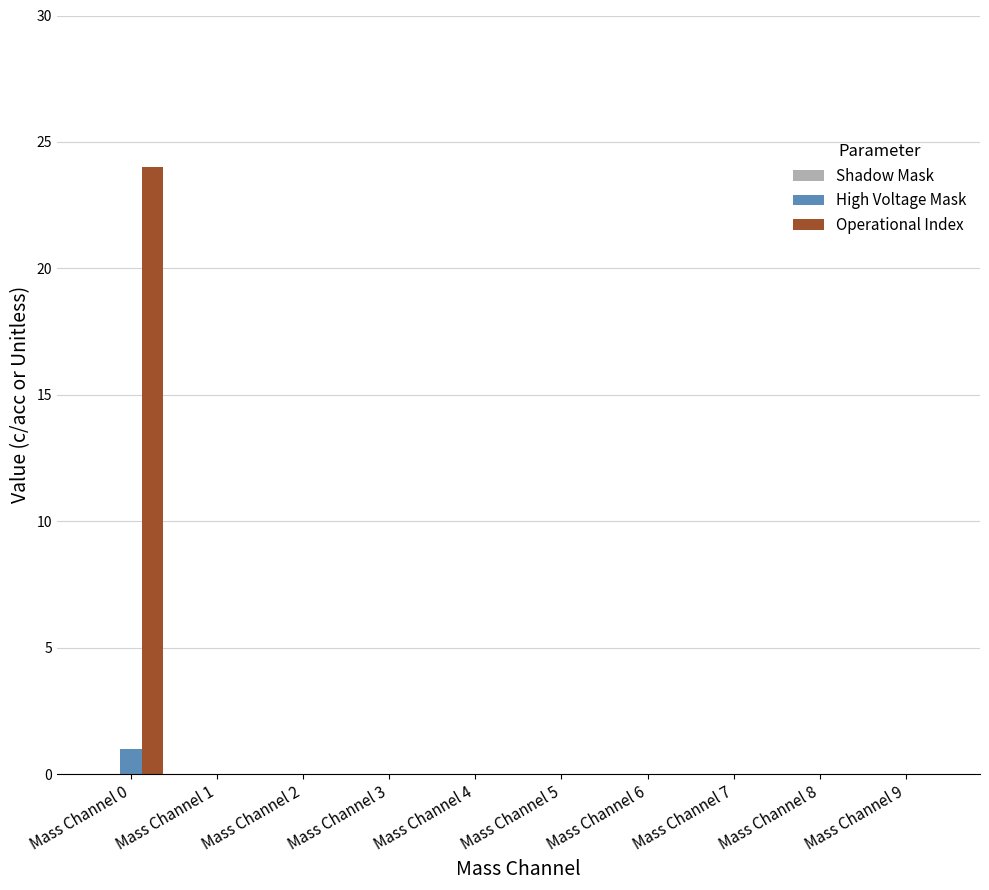

What is the maximum value for Operational Index?

24